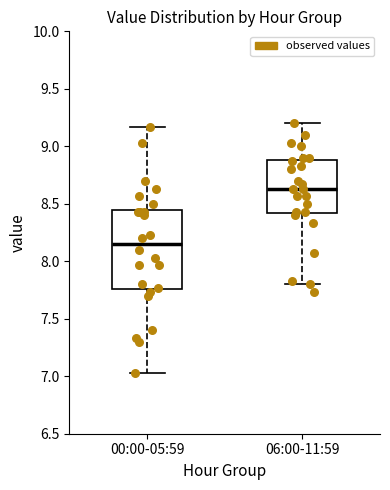

Reading left to right, transcribe this box plot: for each box, give where its median line is, the range the box spans, and where its two whiskers end, as read against the y-axis. The values are not printed on the chart, so give them approximately, as read against the axis.

00:00-05:59: median 8.15, box 7.75 to 8.45, whiskers 7.05 to 9.15
06:00-11:59: median 8.65, box 8.40 to 8.90, whiskers 7.80 to 9.20